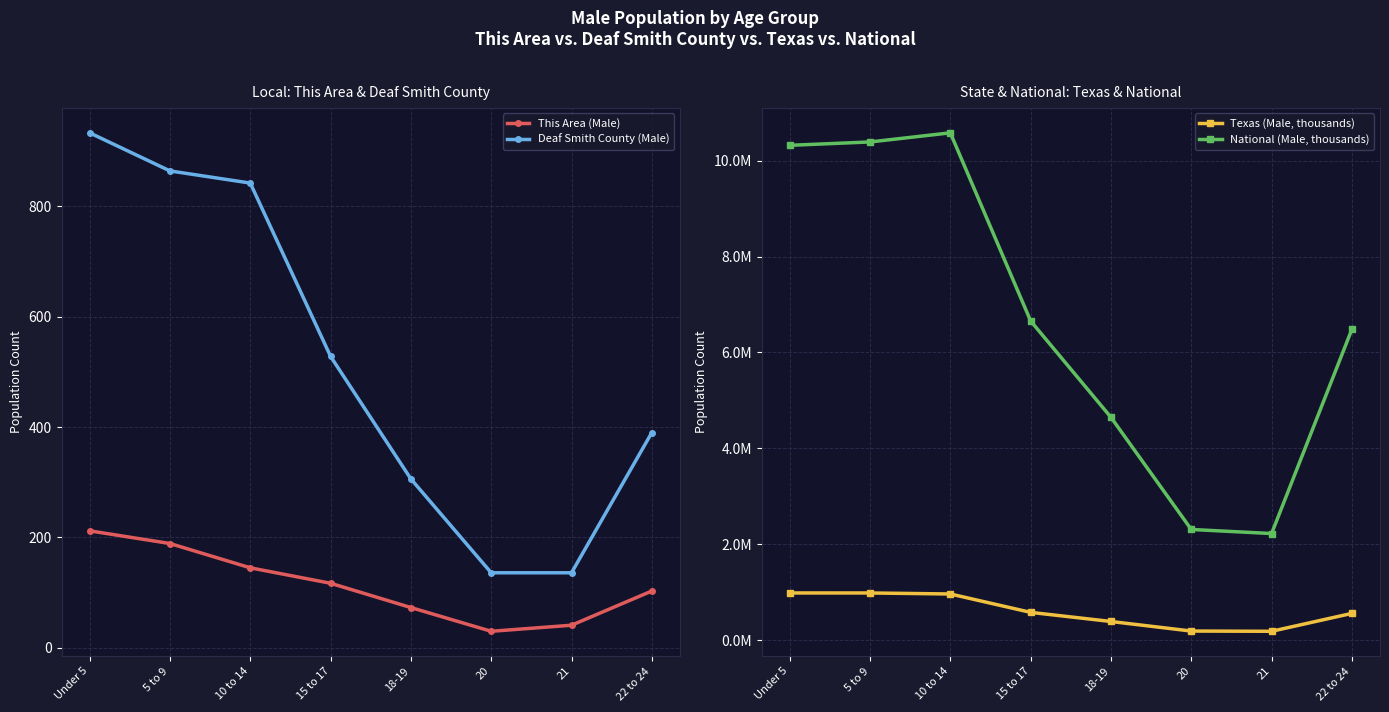

What is the difference between the second highest and minimum values in the National (Male, thousands) series?

8166440